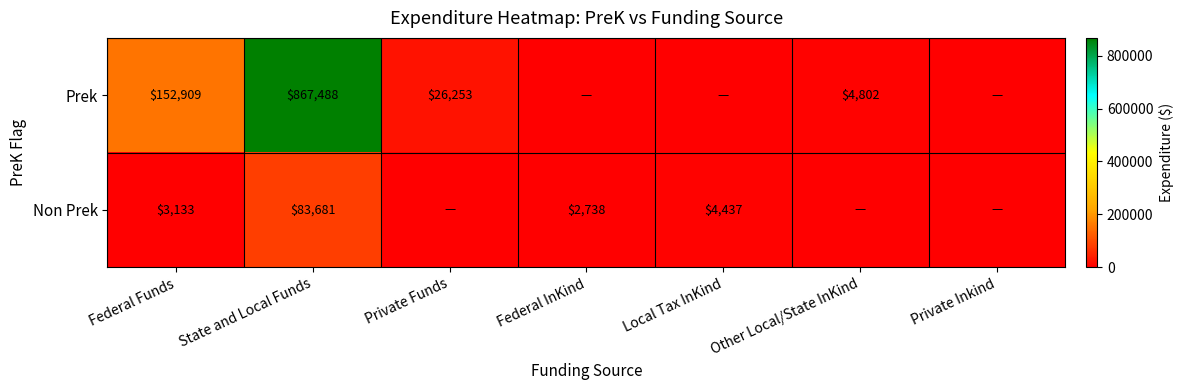

What is the total value across all series at State and Local Funds?

951169